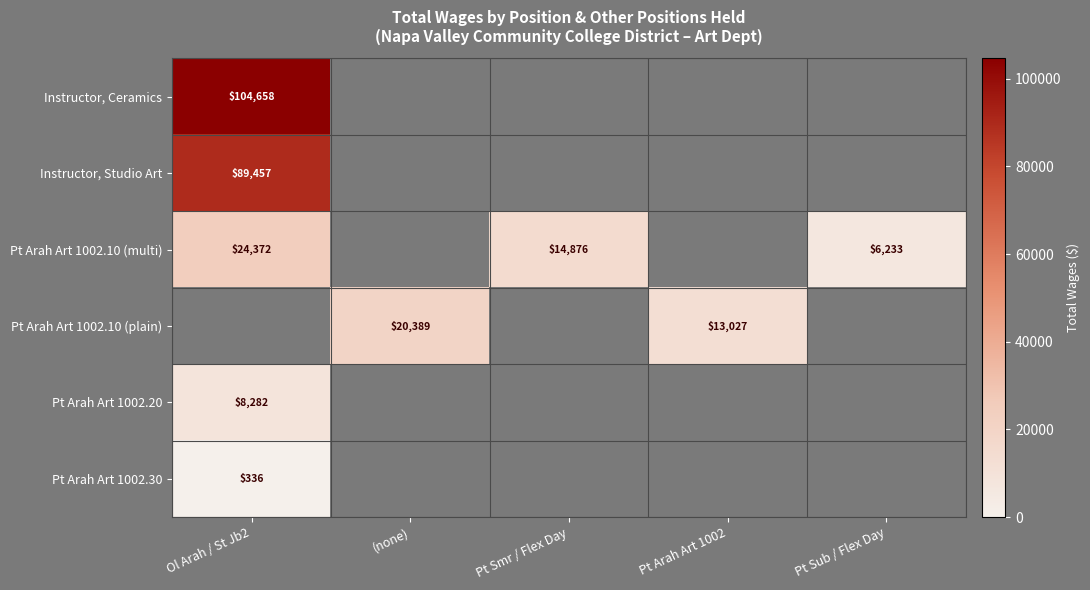

True or false: Pt Arah Art 1002.10 (multi) has a value of 23123 at Pt Smr / Flex Day.

False